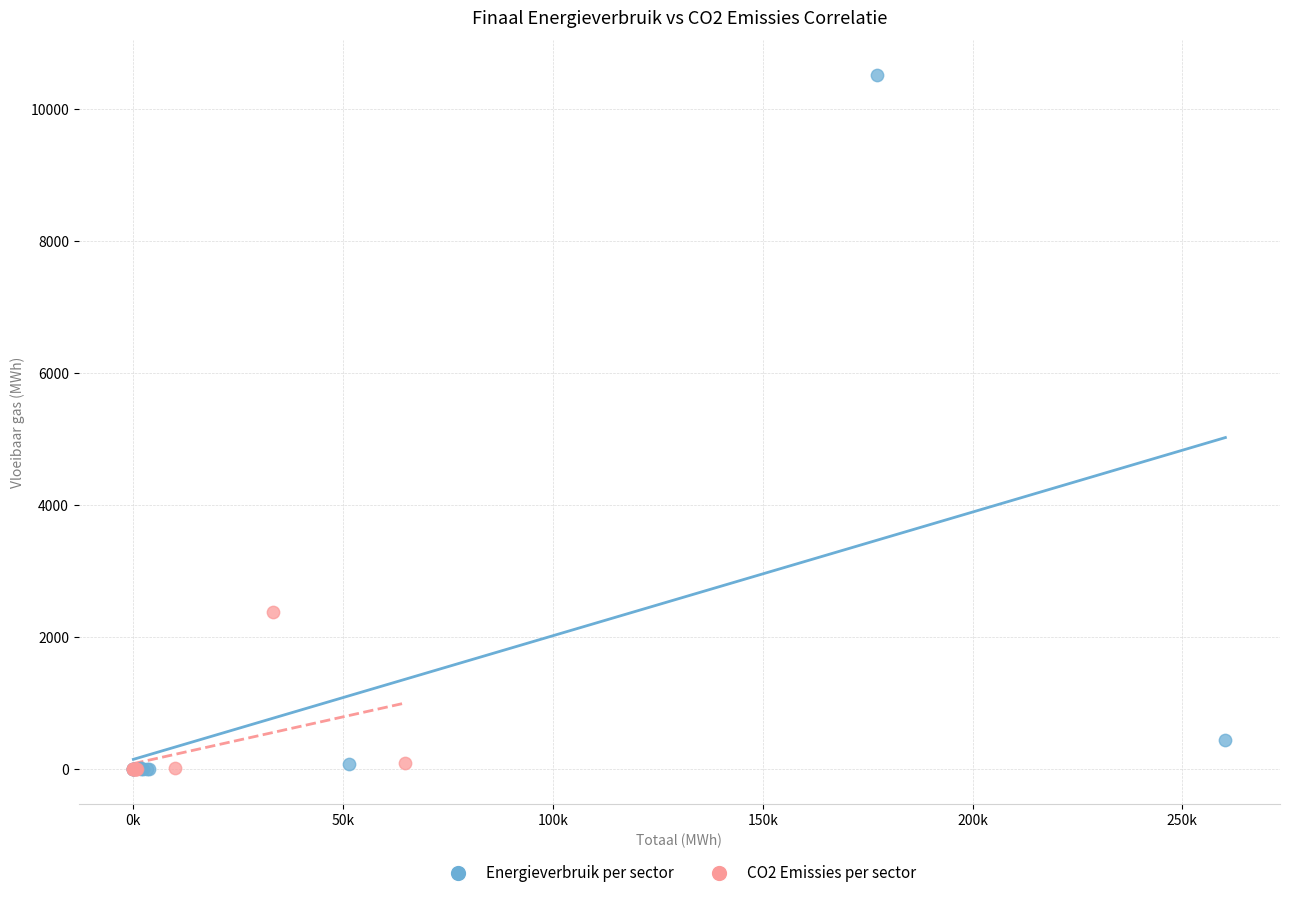

What are all the series names shown in the legend?

Energieverbruik per sector, CO2 Emissies per sector